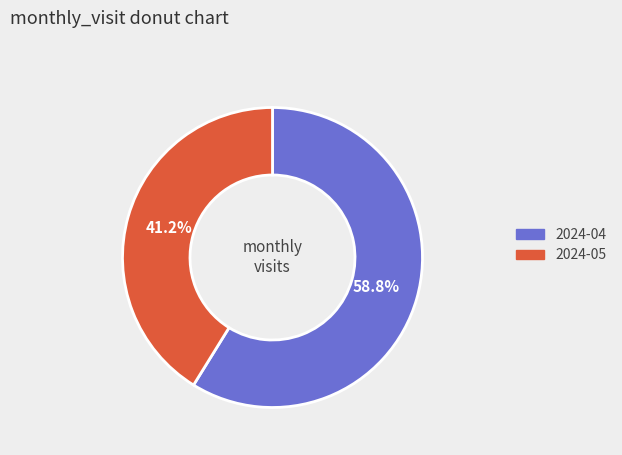

Rank the categories by value from highest to lowest.

2024-04, 2024-05